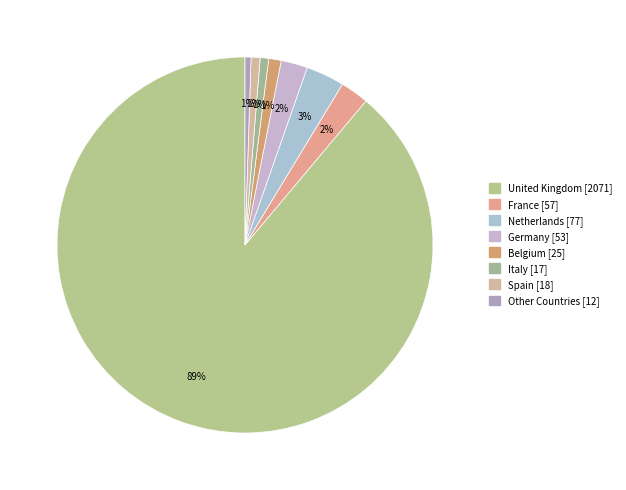

To the nearest percent, what percentage of the pie is Netherlands?

3%